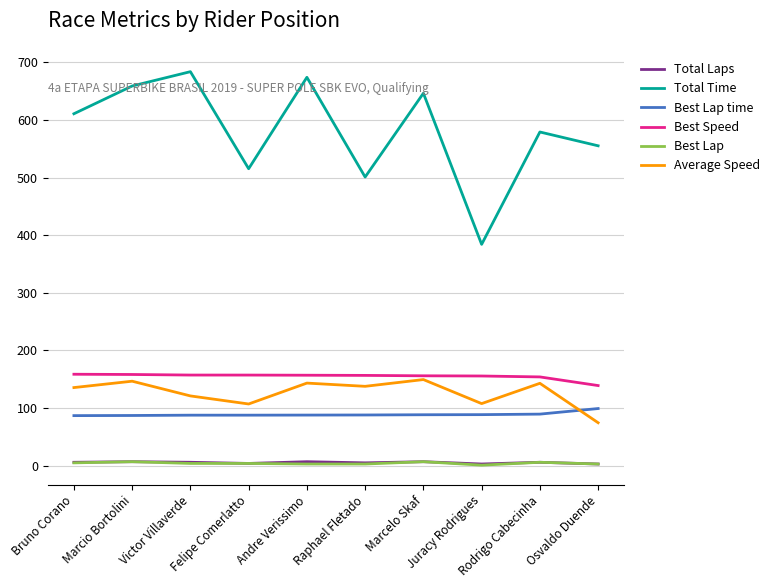

Which series has the largest range (max minus min)?

Total Time